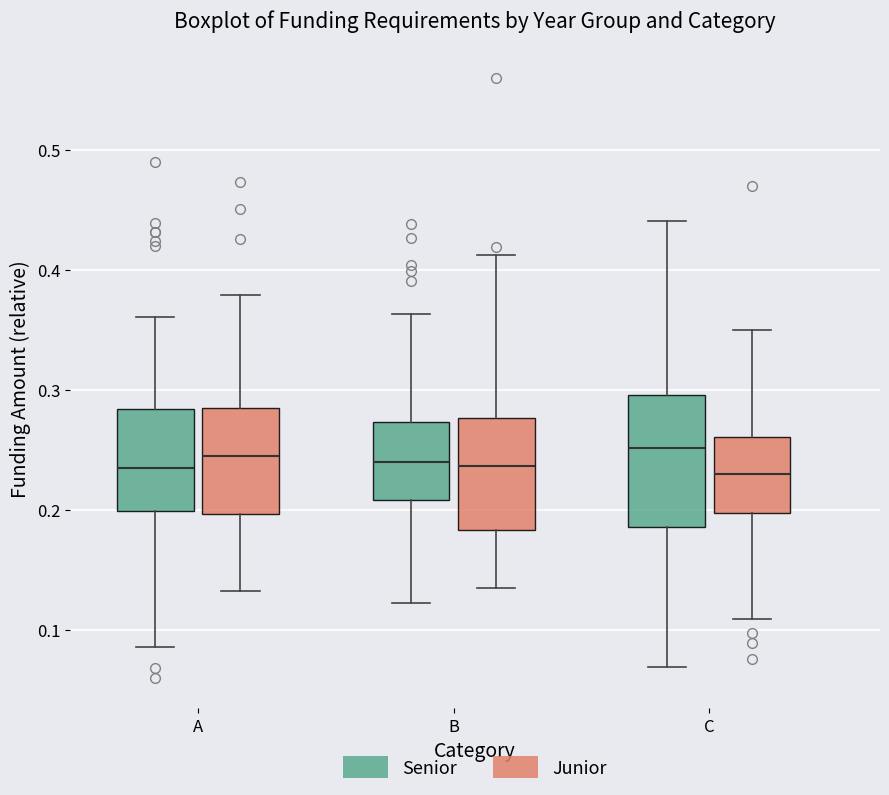

Comparing the boxes themselves (not the whiskers), which one is the tallest?

C (Senior)